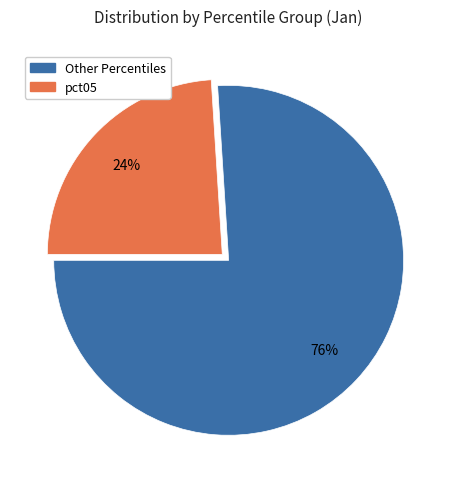

To the nearest percent, what is the difference between the largest and smallest slice percentages?

52%